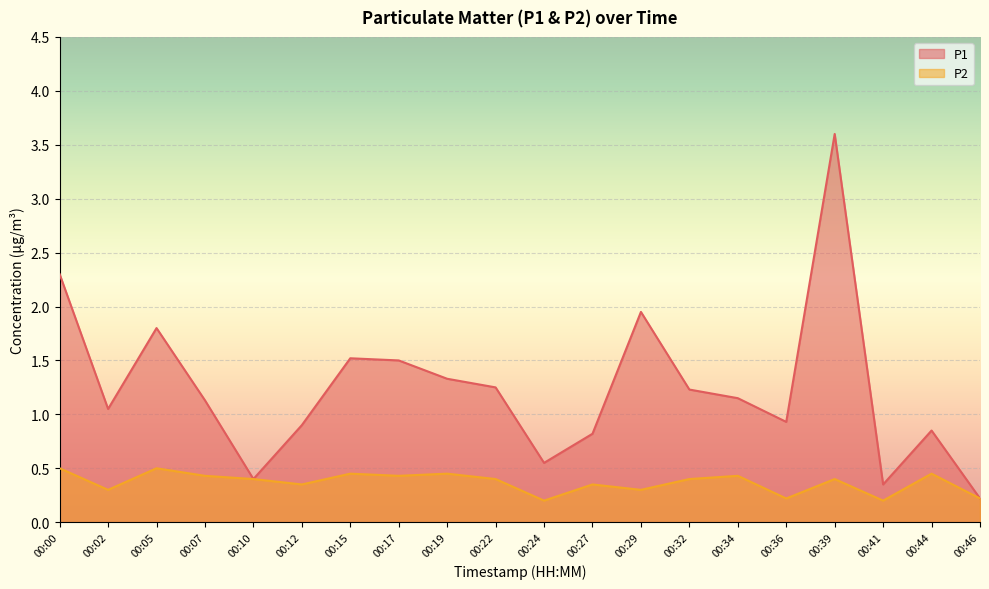

Which series has the widest spread of values?

P1